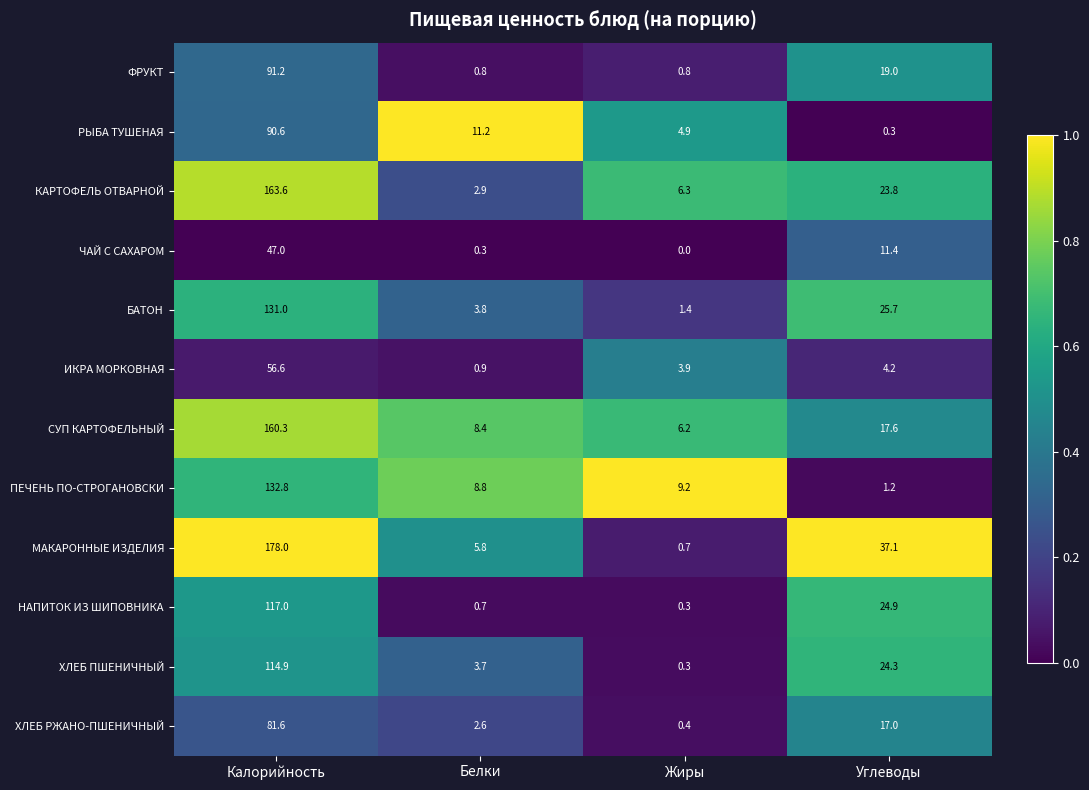

Which series has the largest range (max minus min)?

МАКАРОННЫЕ ИЗДЕЛИЯ